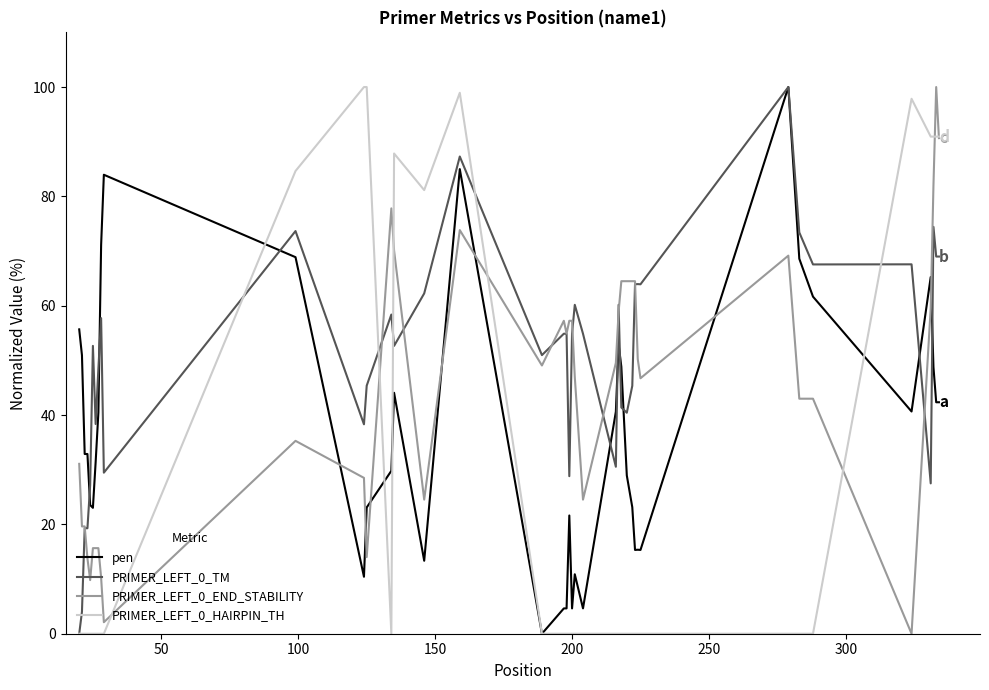

List the series in order of their overall mean, highest first.

PRIMER_LEFT_0_TM, PRIMER_LEFT_0_END_STABILITY, pen, PRIMER_LEFT_0_HAIRPIN_TH